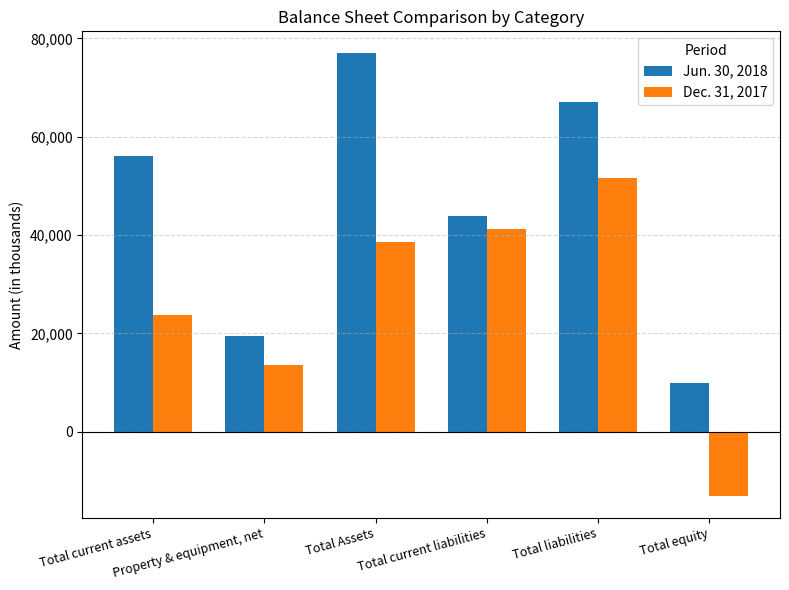

How many values in Dec. 31, 2017 are below zero?

1